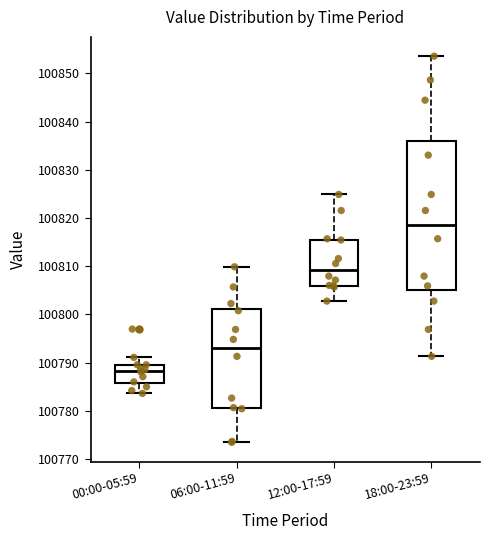

Reading left to right, read every box against the y-axis: the position of its median line, the range the box covers, and the ends of its whiskers. The values are not printed on the chart, so give them approximately, as read against the axis.

00:00-05:59: median 100788, box 100786 to 100790, whiskers 100784 to 100791
06:00-11:59: median 100793, box 100781 to 100801, whiskers 100773 to 100810
12:00-17:59: median 100809, box 100806 to 100816, whiskers 100803 to 100825
18:00-23:59: median 100819, box 100805 to 100836, whiskers 100791 to 100854